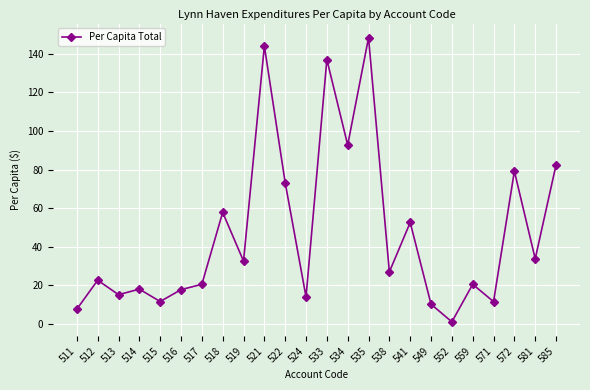

How many data points are above 26?

12